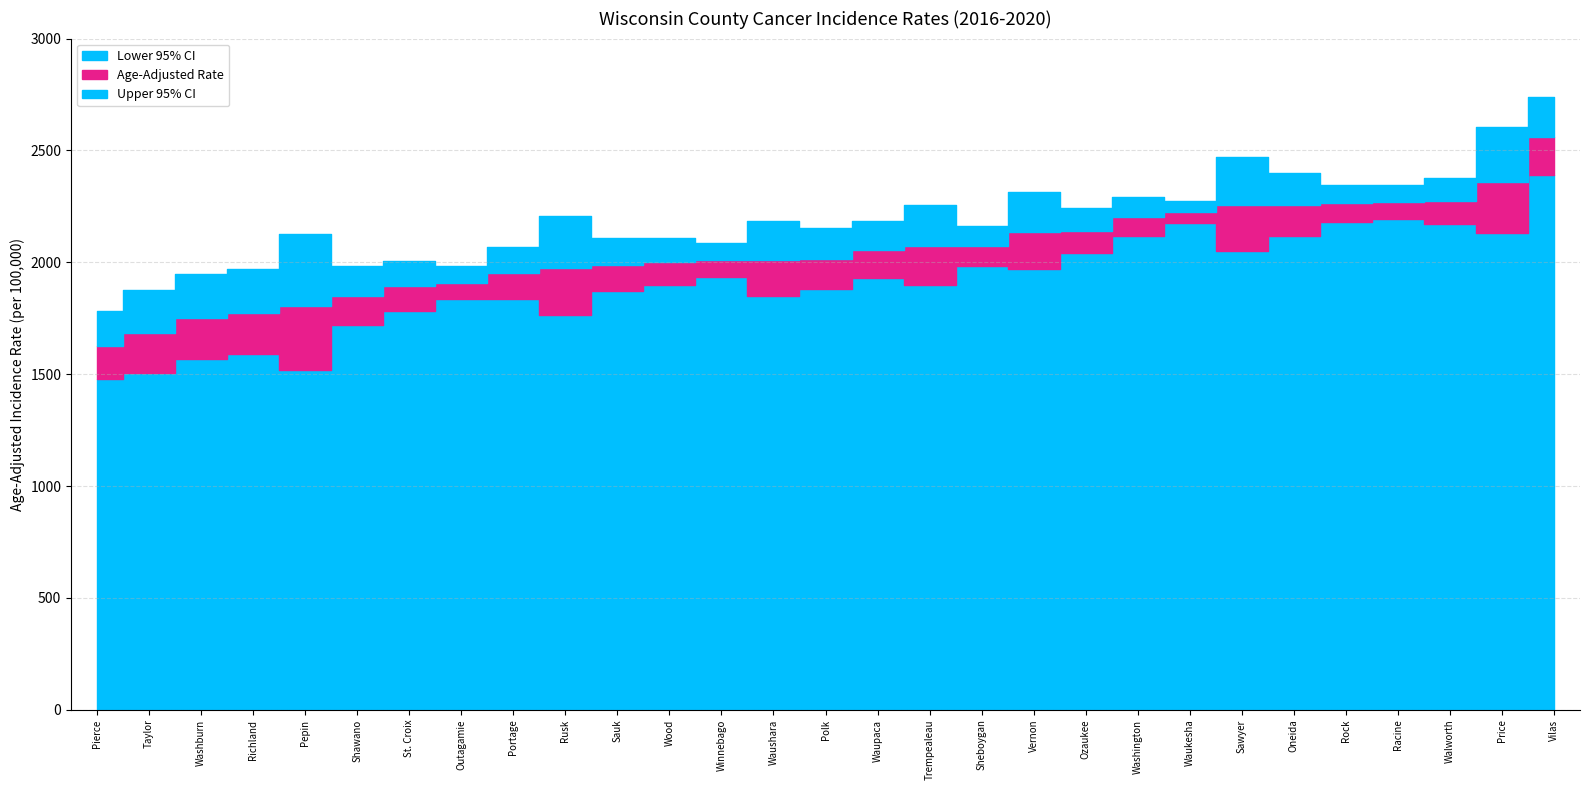

Which series has the largest range (max minus min)?

Upper 95% CI